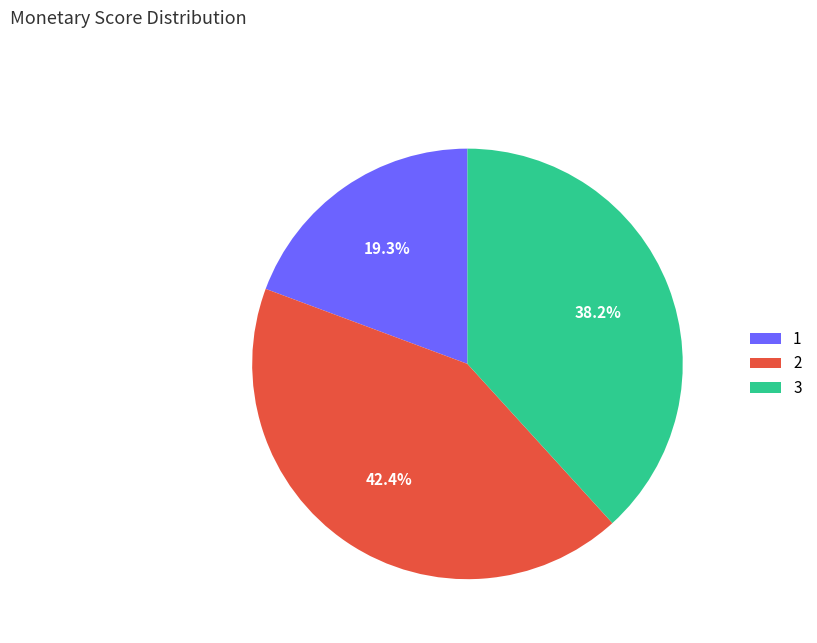

To the nearest percent, what is the difference between the largest and smallest slice percentages?

23%